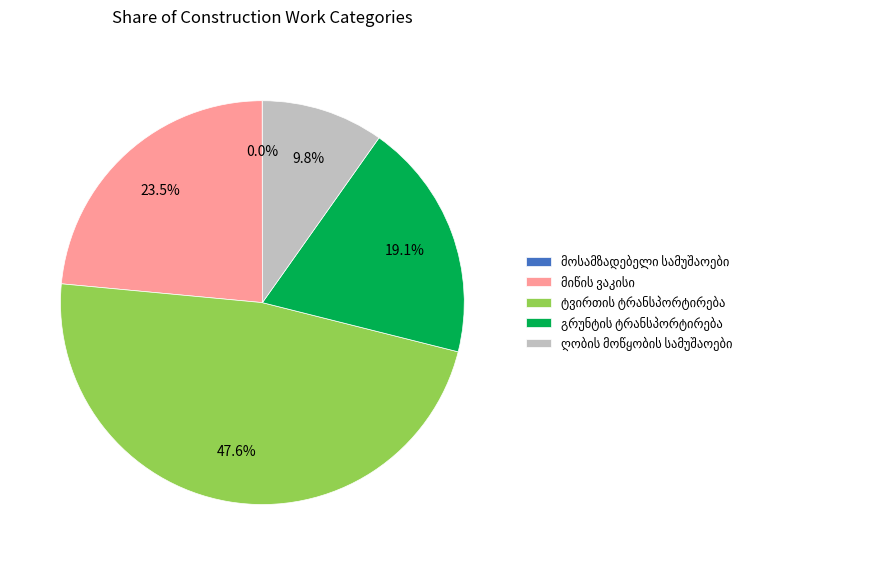

Is there any slice that represents more than half of the pie?

No